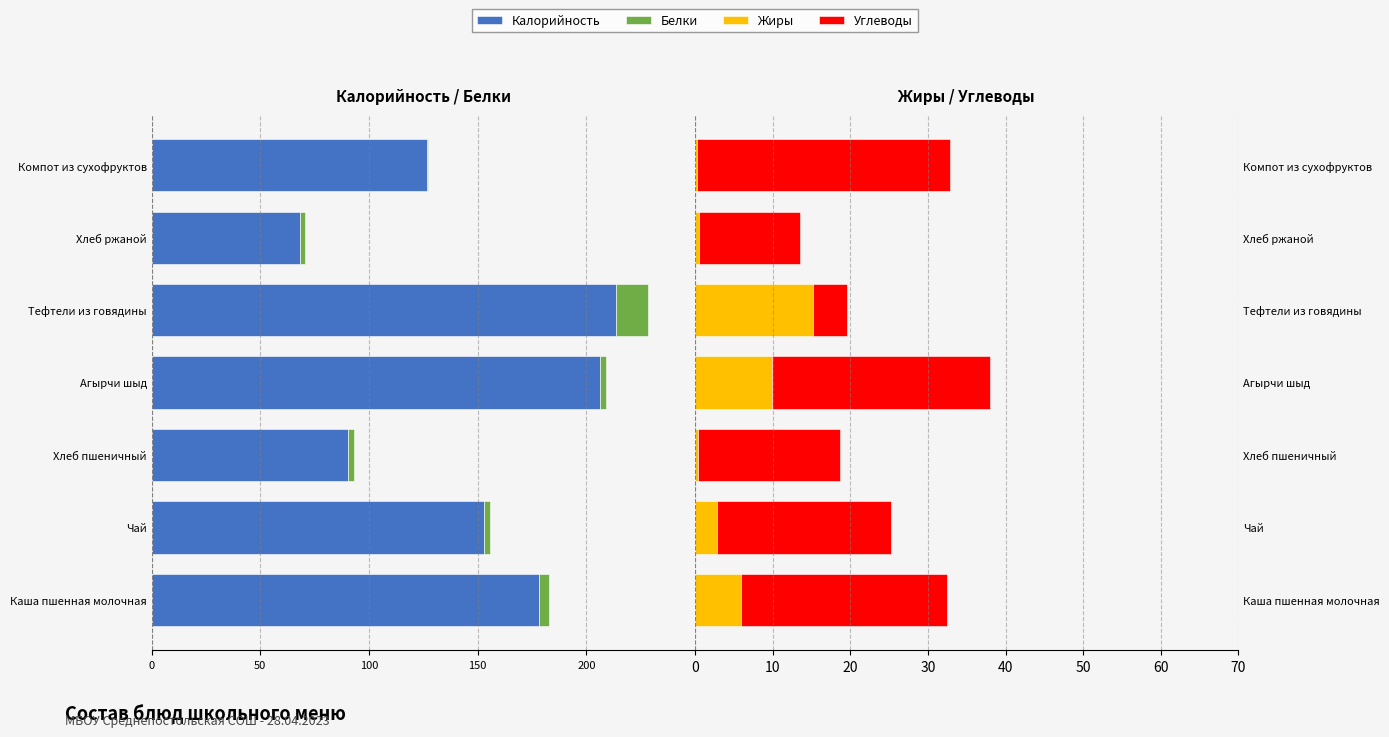

Read the Углеводы value at Агырчи шыд.

28.0